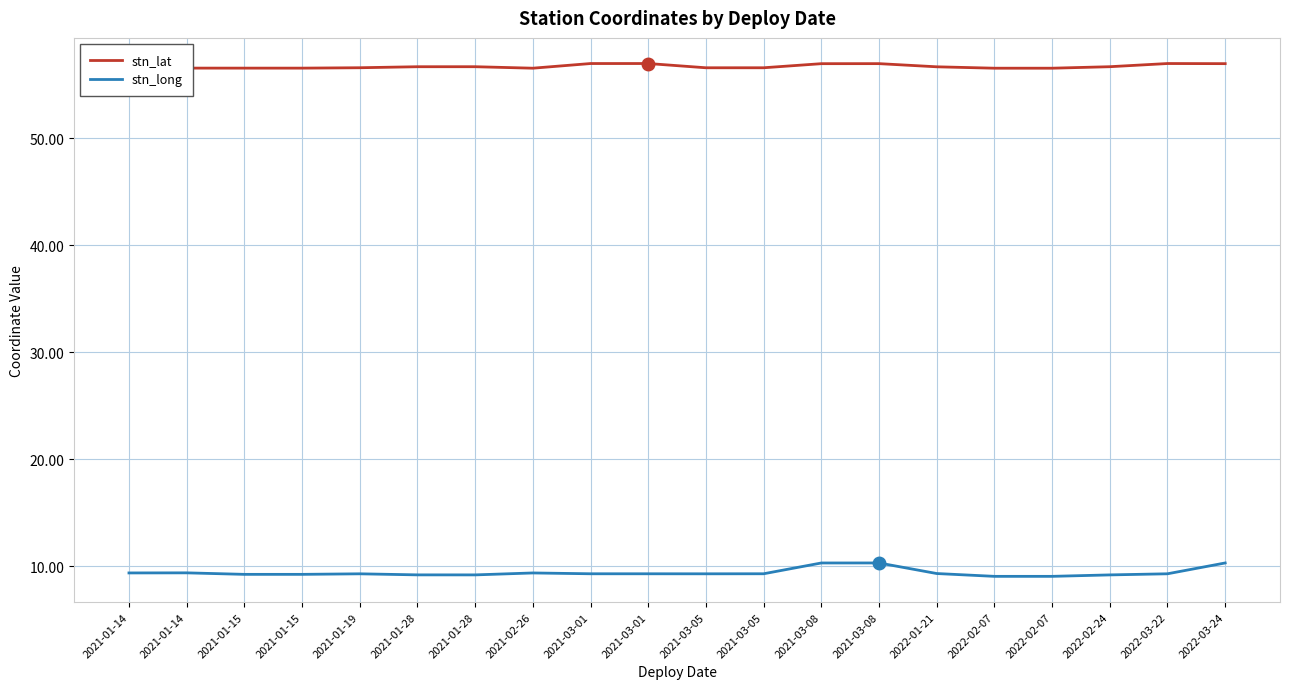

List the series in order of their peak value, lowest first.

stn_long, stn_lat